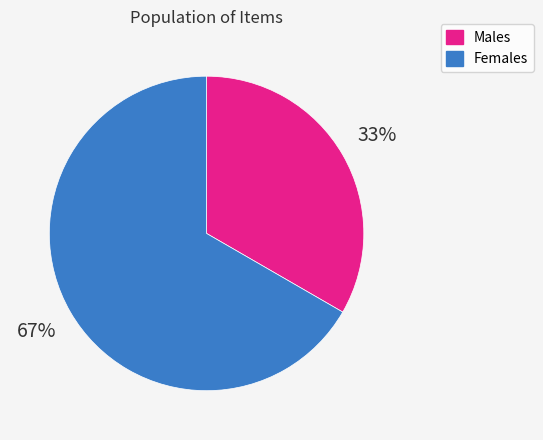

Is there any slice that represents more than half of the pie?

Yes